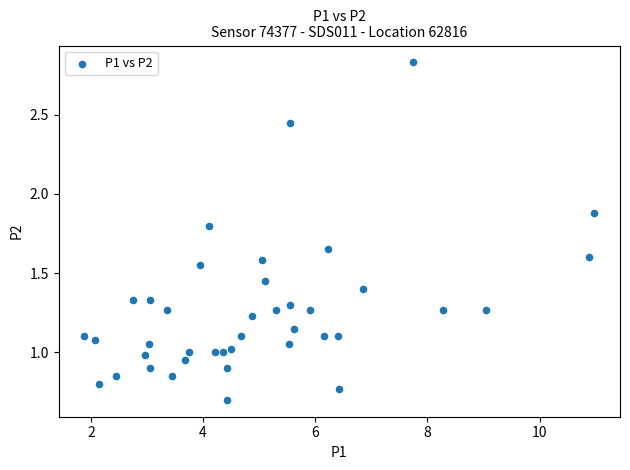

What is the range of Y values (max minus min)?

2.1